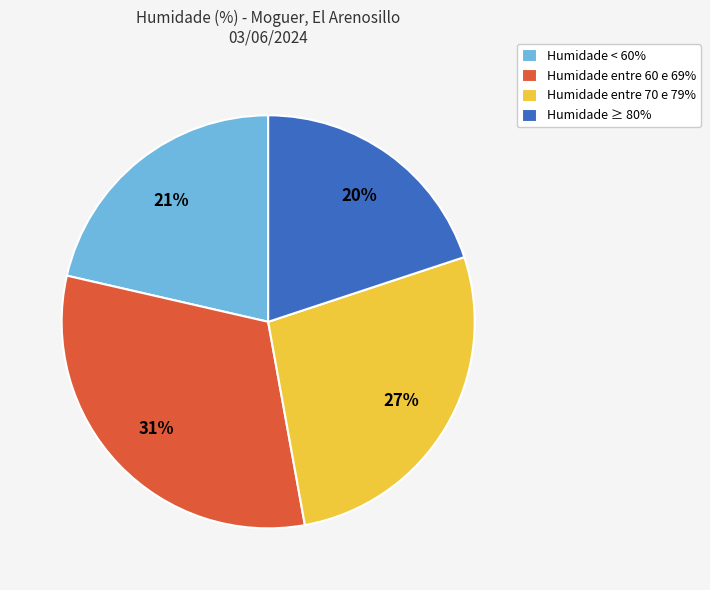

To the nearest percent, what portion does Humidade ≥ 80% represent?

20%